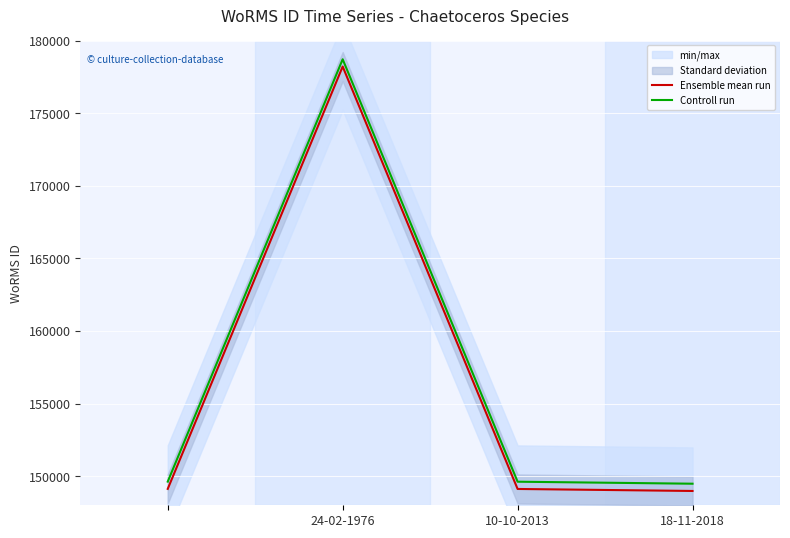

How many lines are shown in the chart?

2